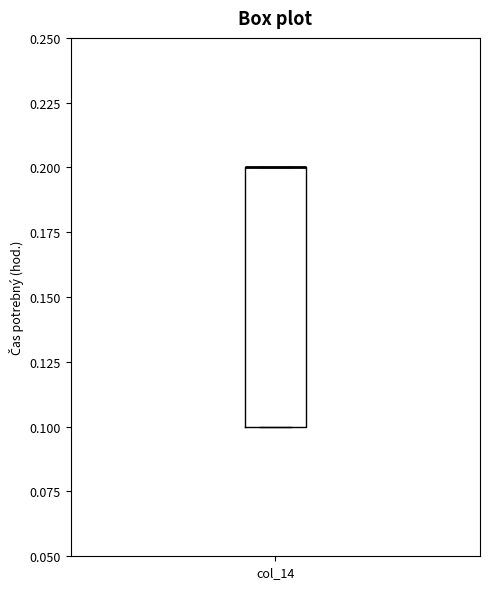

Where is the upper edge of the box for col_14 on the y-axis? The values are not printed on the chart, so give them approximately, as read against the axis.

0.2